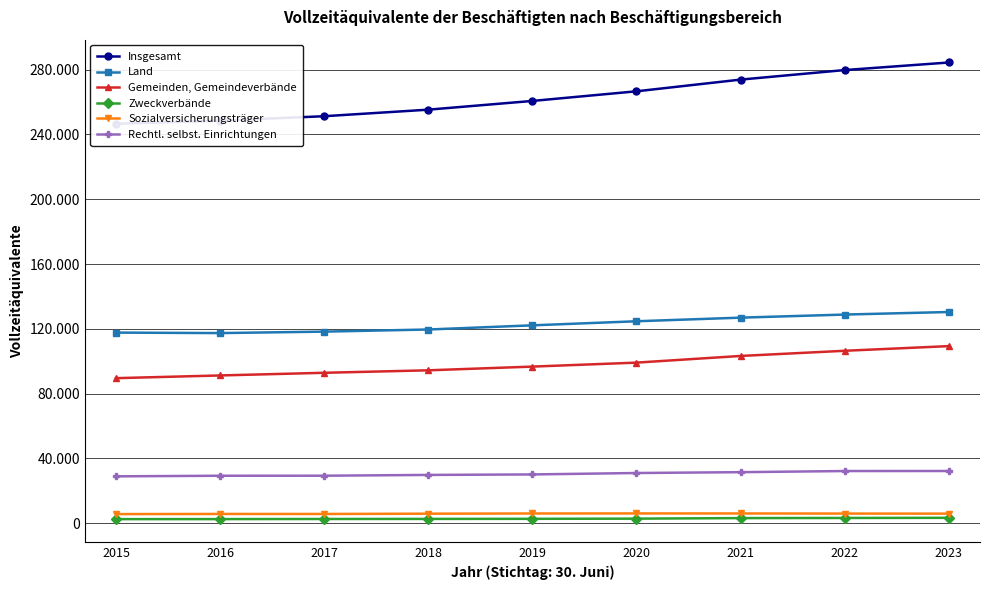

Reading right to left, what are all the values shown in this chart?

Insgesamt: 284425	279755	273865	266645	260695	255305	251265	248525	246605
Land: 130385	128805	126900	124670	122155	119585	118275	117375	117675
Gemeinden, Gemeindeverbände: 109325	106445	103255	99135	96680	94390	92860	91215	89545
Zweckverbände: 3325	3230	3150	2810	2700	2640	2595	2530	2505
Sozialversicherungsträger: 5900	5945	6015	6035	6000	5875	5695	5710	5630
Rechtl. selbst. Einrichtungen: 32225	32205	31505	30985	30105	29805	29315	29300	28930